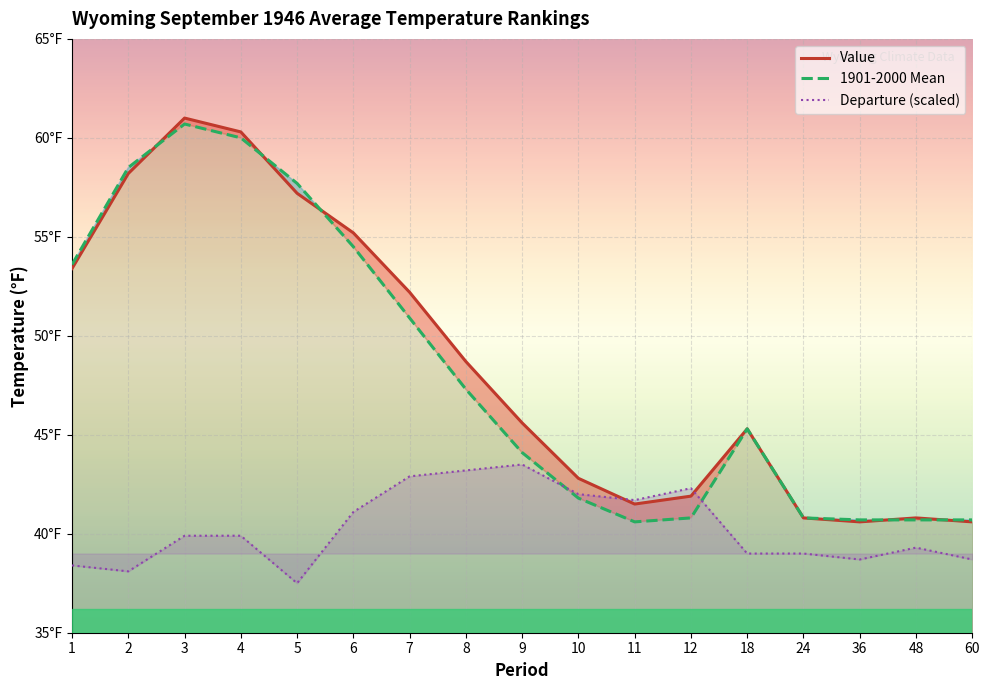

What is the highest value of the Departure (scaled) series?

43.5